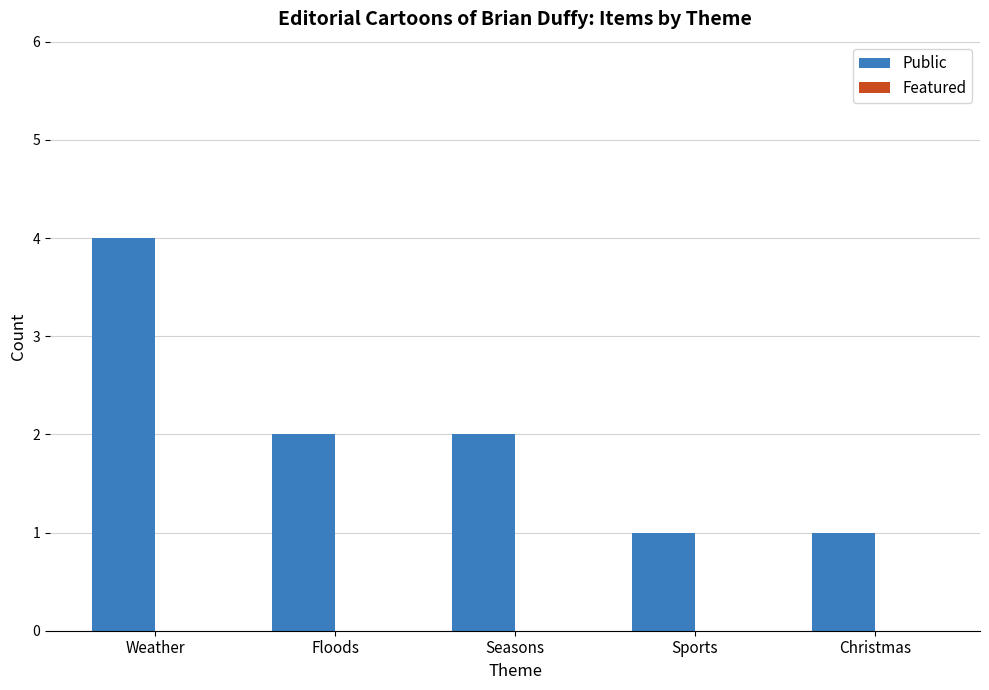

What is the label of the 1st bar from the right?

Christmas